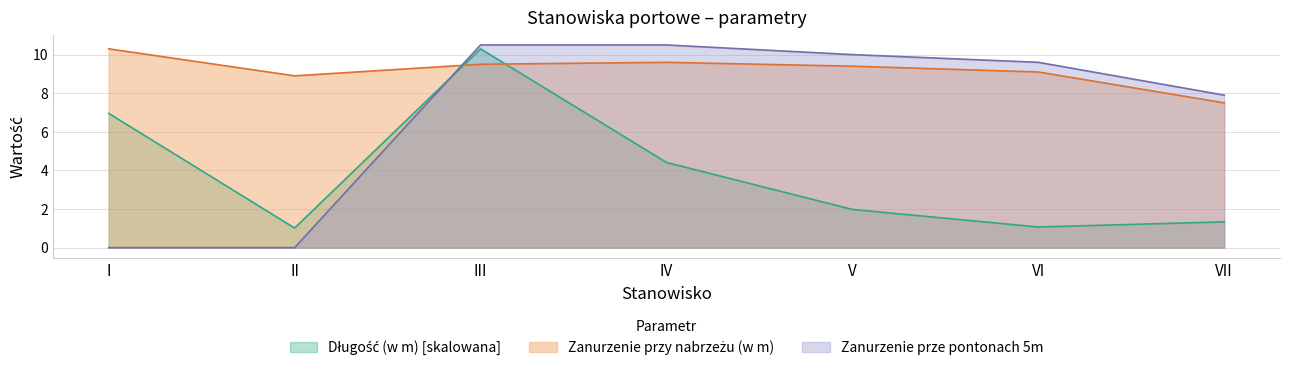

Does the chart display data point markers on the line(s)?

No